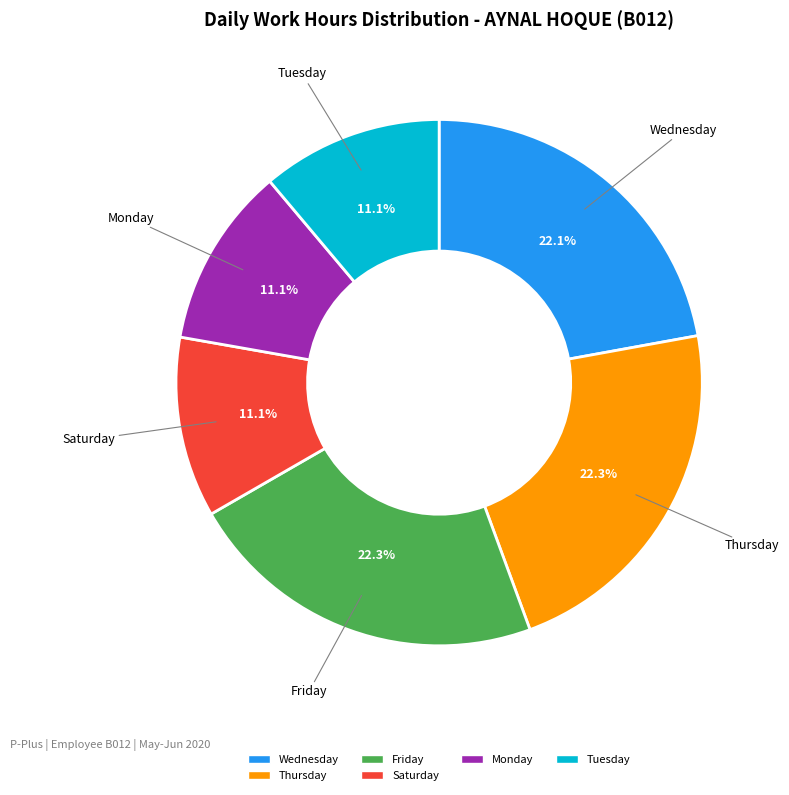

Is there any slice that represents more than half of the pie?

No